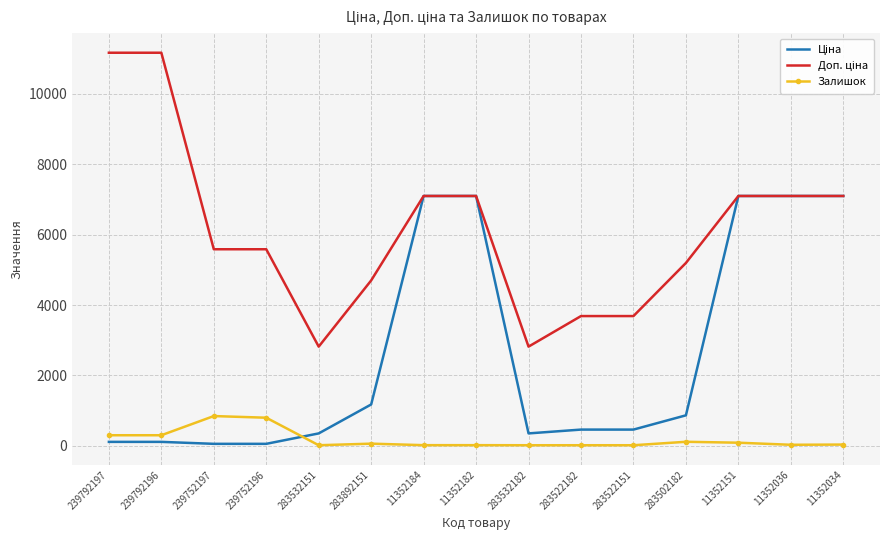

What is the greatest value displayed?

11169.0